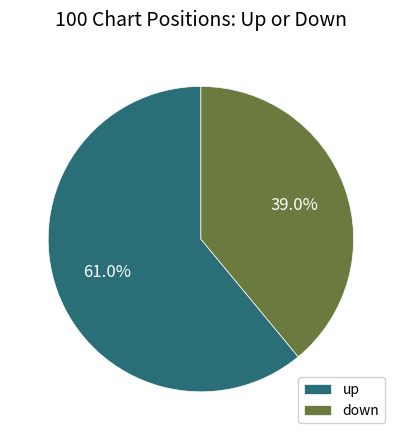

True or false: up accounts for 71% of the total.

False